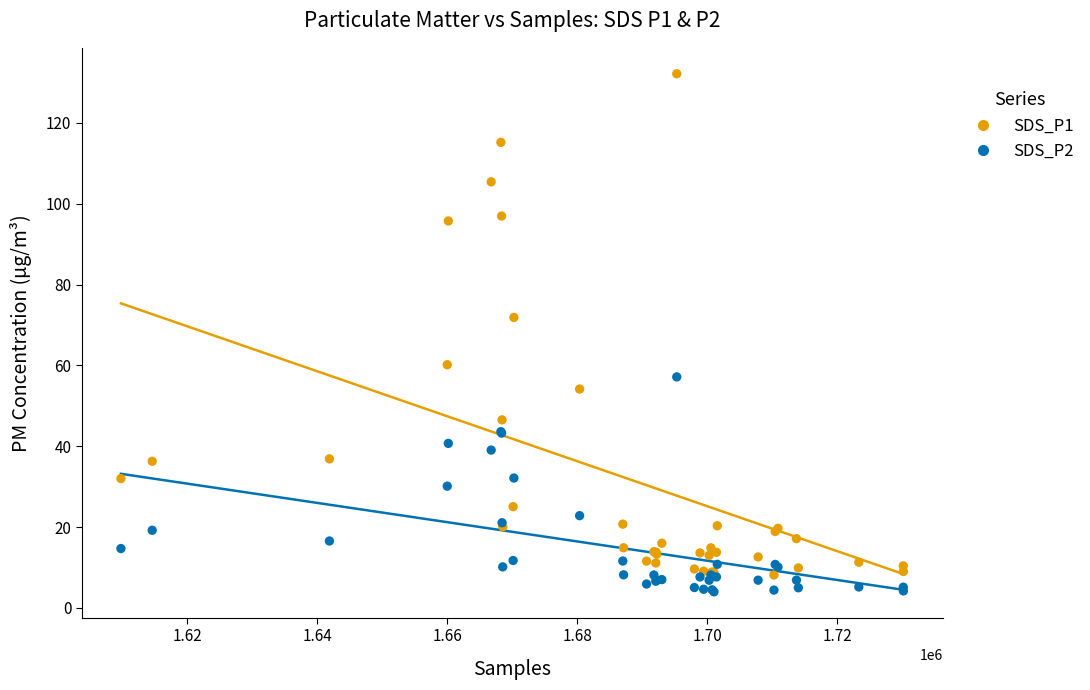

Which series reaches the maximum Y coordinate?

SDS_P1